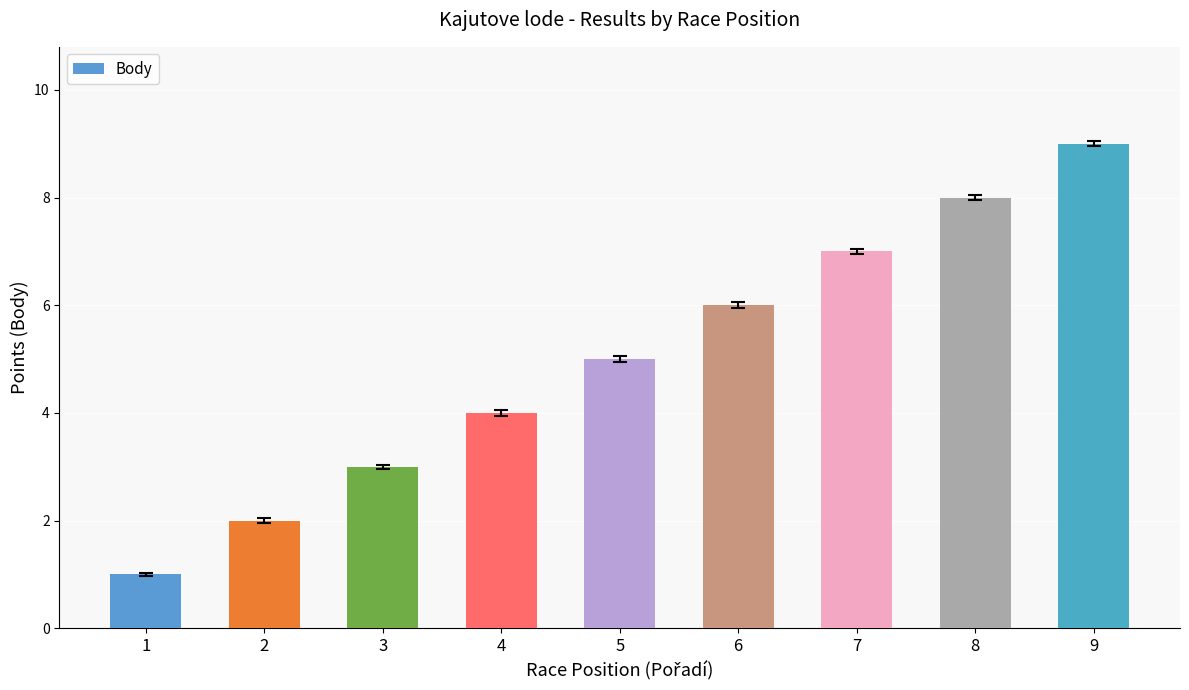

Approximately how many times larger is the value at 3 compared to 5?

0.6